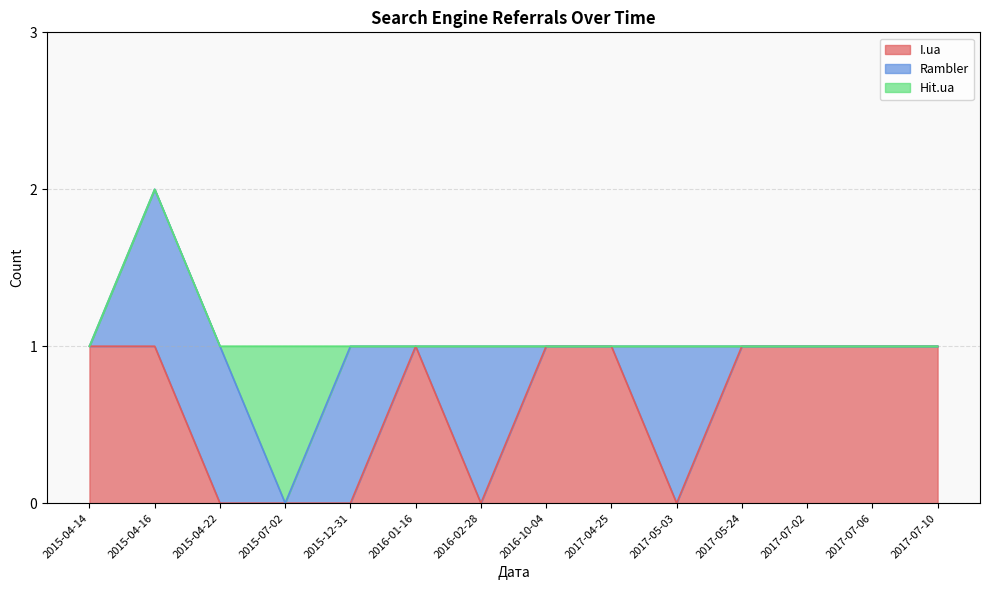

Reading left to right, what are all the values shown in this chart?

I.ua: 2017-07-10=1	2017-07-06=1	2017-07-02=1	2017-05-24=1	2017-05-03=0	2017-04-25=1	2016-10-04=1	2016-02-28=0	2016-01-16=1	2015-12-31=0	2015-07-02=0	2015-04-22=0	2015-04-16=1	2015-04-14=1
Rambler: 2017-07-10=0	2017-07-06=0	2017-07-02=0	2017-05-24=0	2017-05-03=1	2017-04-25=0	2016-10-04=0	2016-02-28=1	2016-01-16=0	2015-12-31=1	2015-07-02=0	2015-04-22=1	2015-04-16=1	2015-04-14=0
Hit.ua: 2017-07-10=0	2017-07-06=0	2017-07-02=0	2017-05-24=0	2017-05-03=0	2017-04-25=0	2016-10-04=0	2016-02-28=0	2016-01-16=0	2015-12-31=0	2015-07-02=1	2015-04-22=0	2015-04-16=0	2015-04-14=0